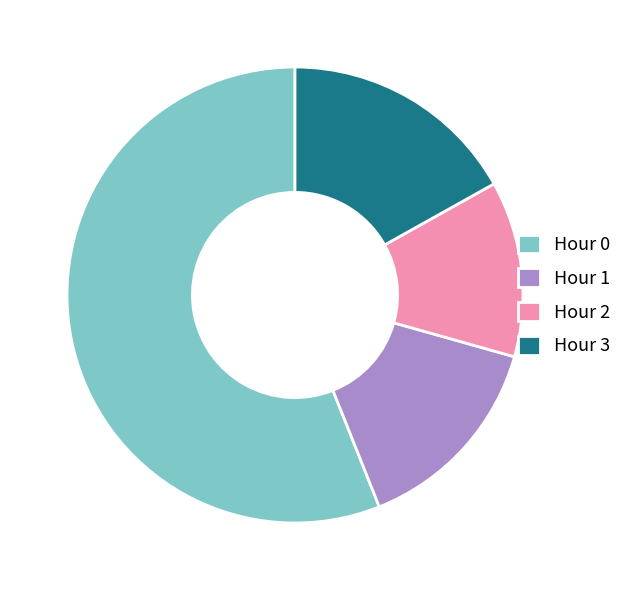

Does Hour 2 account for over 50% of the chart?

No